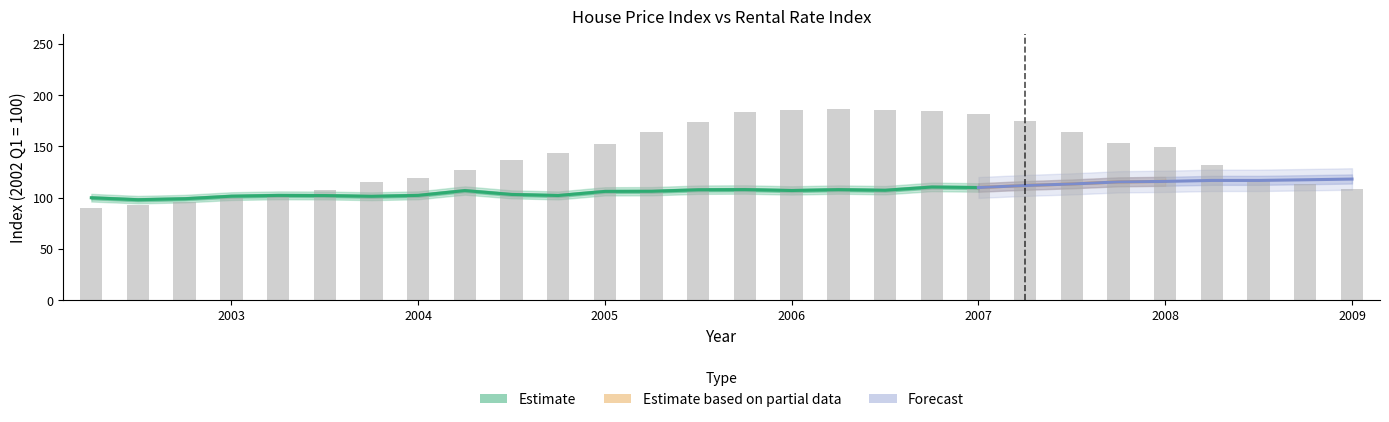

At which category is the sum across all series the highest?

2006.75